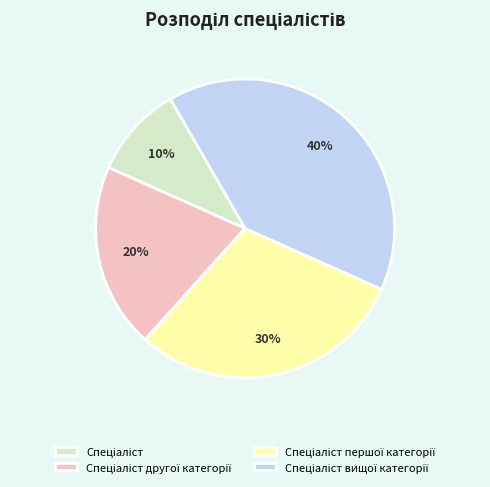

To the nearest percent, what is the average slice percentage?

25%